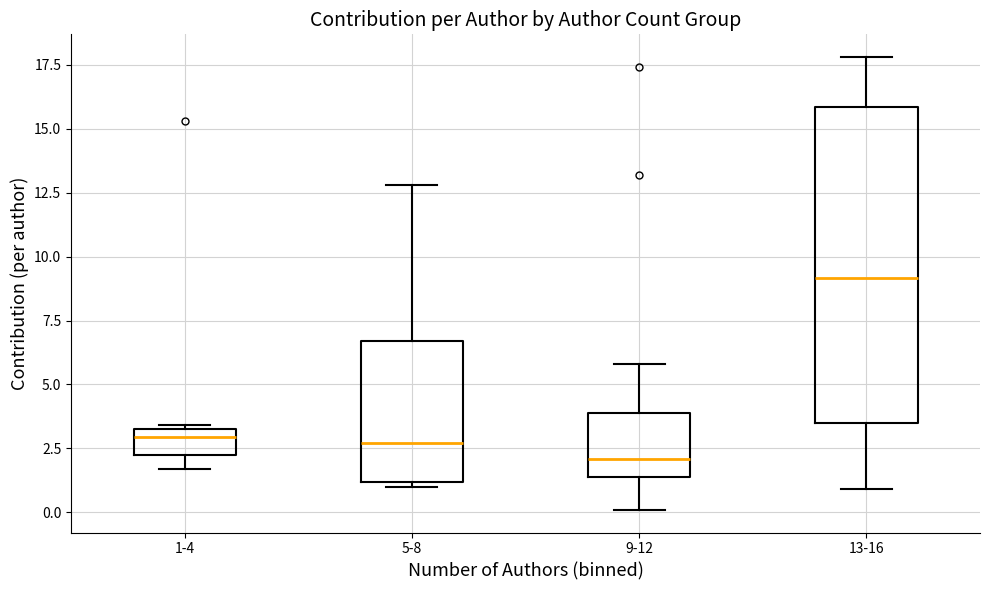

Where is the lower edge of the box for 5-8 on the y-axis? The values are not printed on the chart, so give them approximately, as read against the axis.

1.0